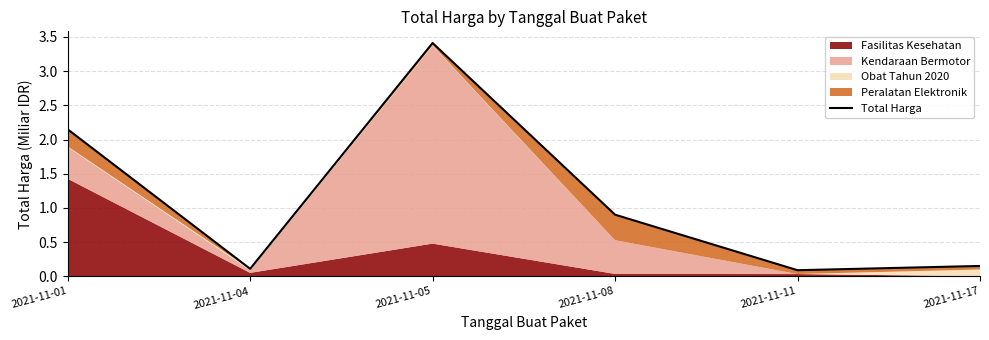

Rank the categories by value from lowest to highest.

2021-11-11, 2021-11-04, 2021-11-17, 2021-11-08, 2021-11-01, 2021-11-05